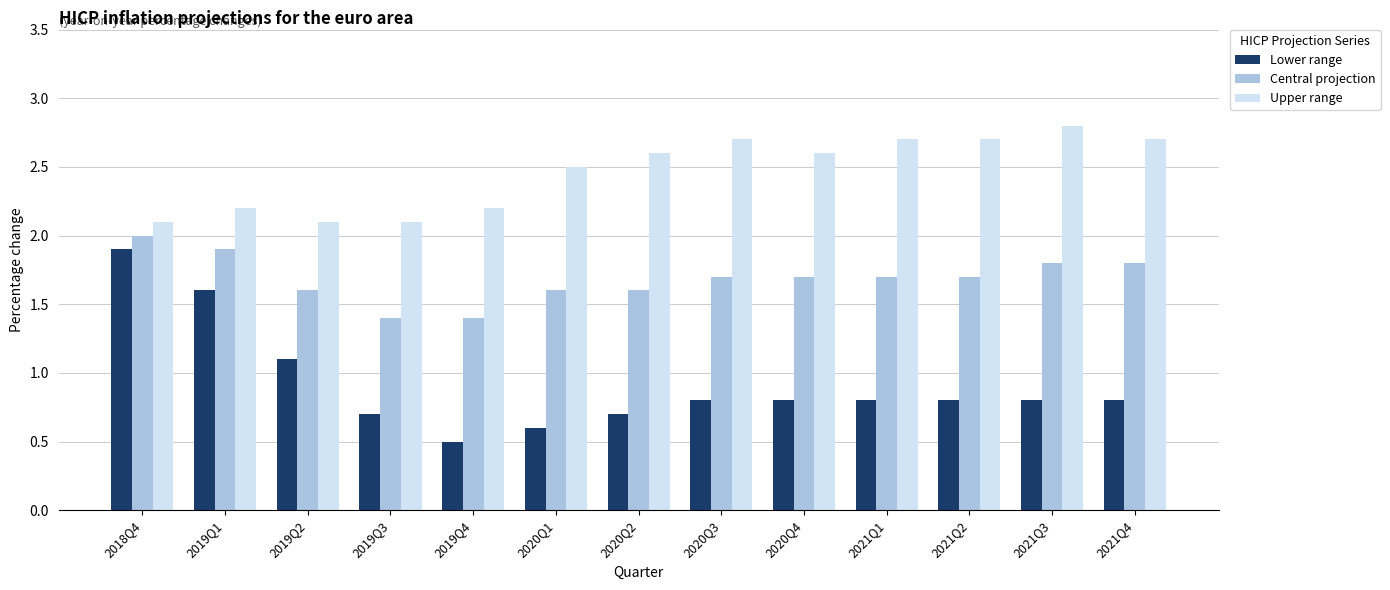

How many bars are there in each group?

3